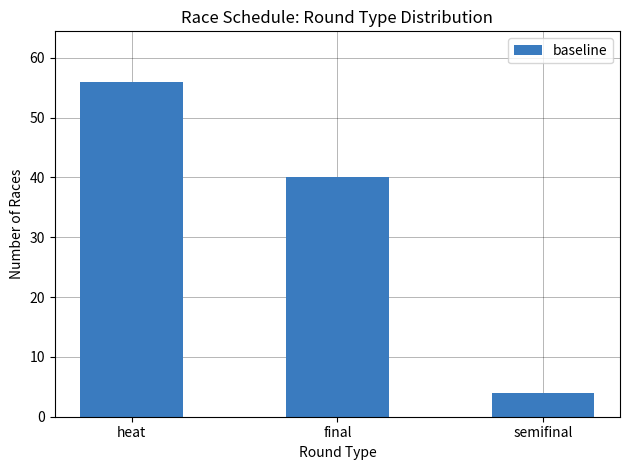

What is the smallest value displayed?

4